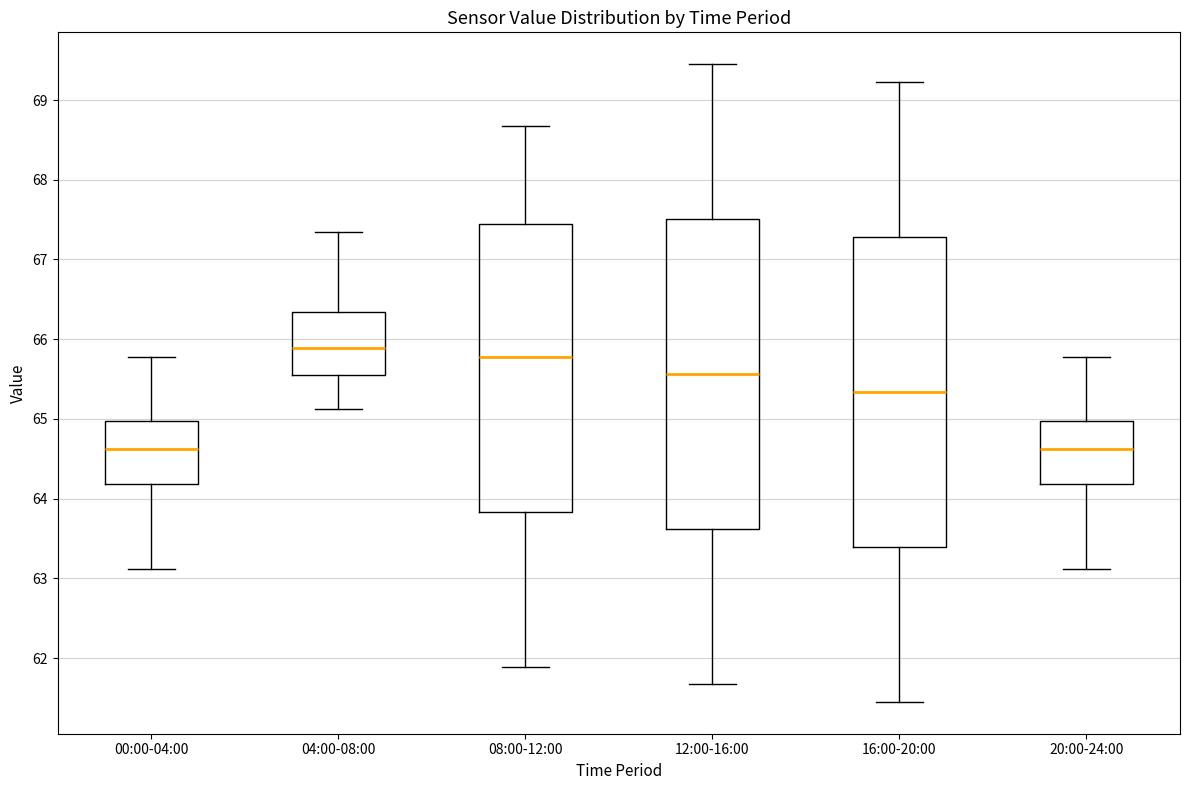

Where does the upper whisker of the box for 20:00-24:00 end on the y-axis? The values are not printed on the chart, so give them approximately, as read against the axis.

65.8